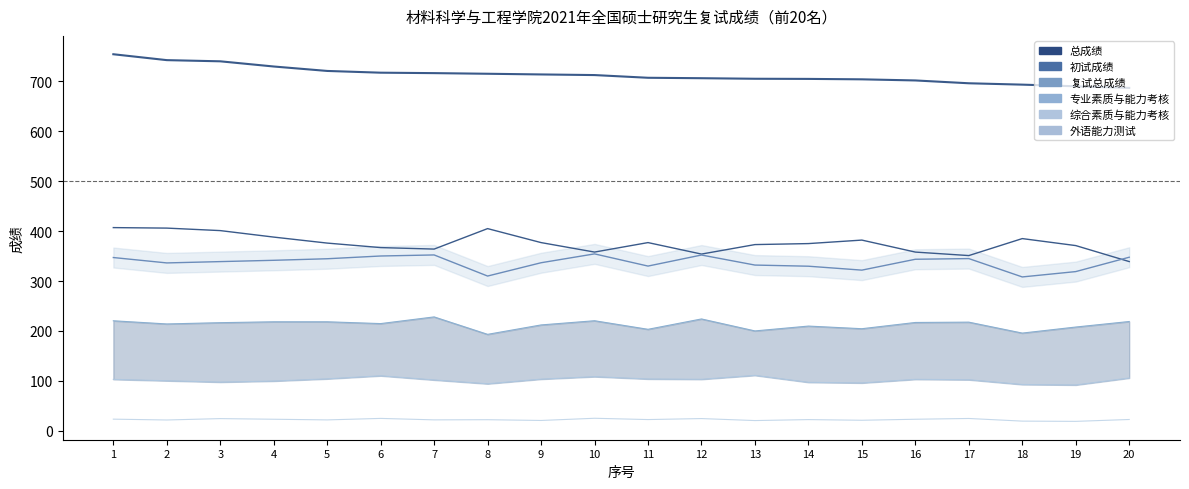

What is the difference between the maximum and second lowest values in the 初试成绩 series?

56.0